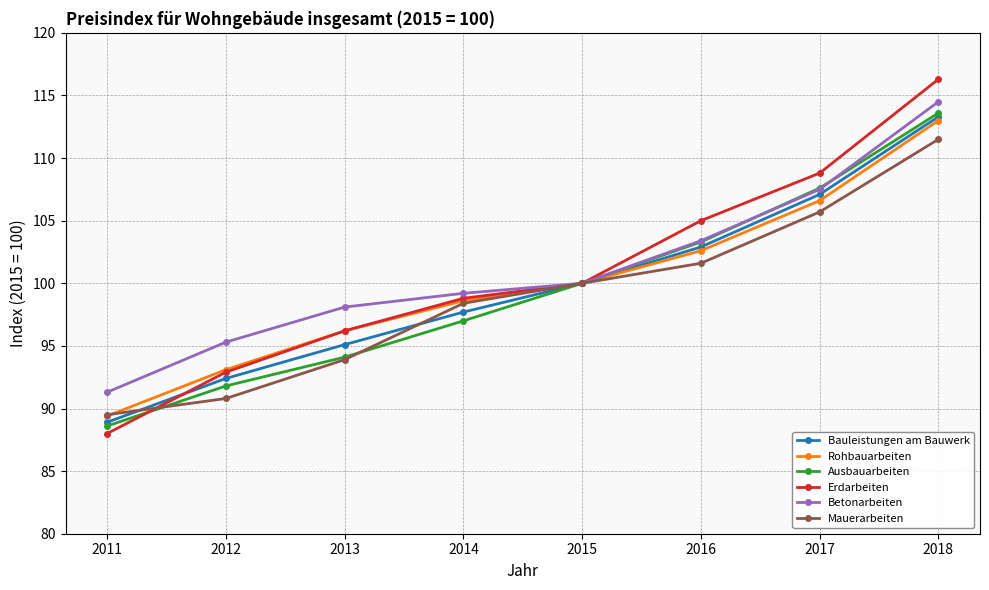

Which series changed the most between 2011 and 2015?

Erdarbeiten